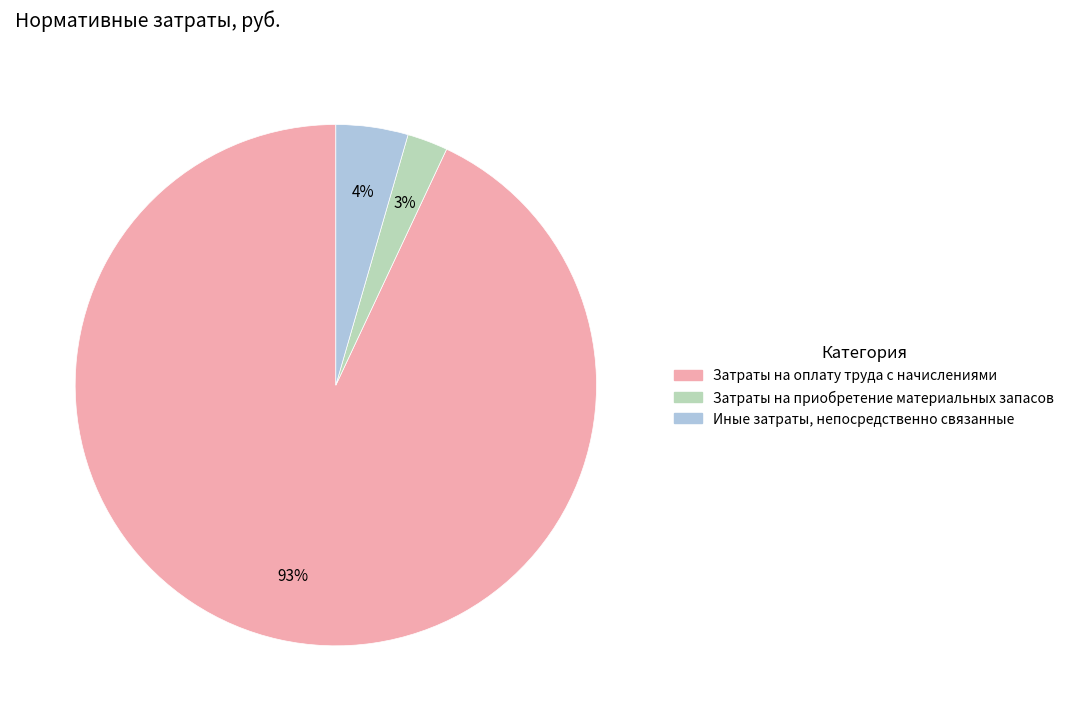

Which slice is the smallest?

Затраты на приобретение материальных запасов